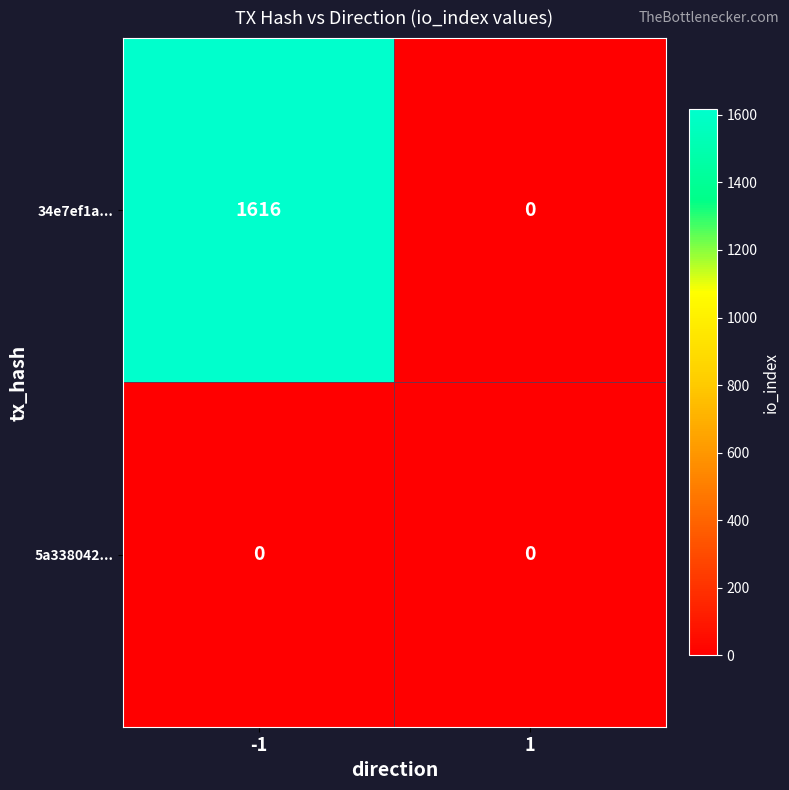

Which series has the largest total across all categories?

34e7ef1a...